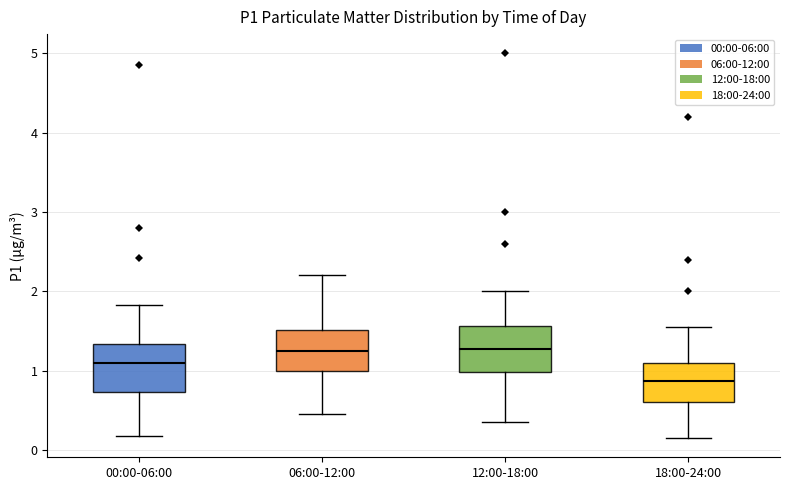

Reading left to right, transcribe this box plot: for each box, give where its median line is, the range the box spans, and where its two whiskers end, as read against the y-axis. The values are not printed on the chart, so give them approximately, as read against the axis.

00:00-06:00: median 1.1, box 0.7 to 1.3, whiskers 0.2 to 1.8
06:00-12:00: median 1.3, box 1.0 to 1.5, whiskers 0.5 to 2.2
12:00-18:00: median 1.3, box 1.0 to 1.6, whiskers 0.4 to 2.0
18:00-24:00: median 0.9, box 0.6 to 1.1, whiskers 0.2 to 1.6